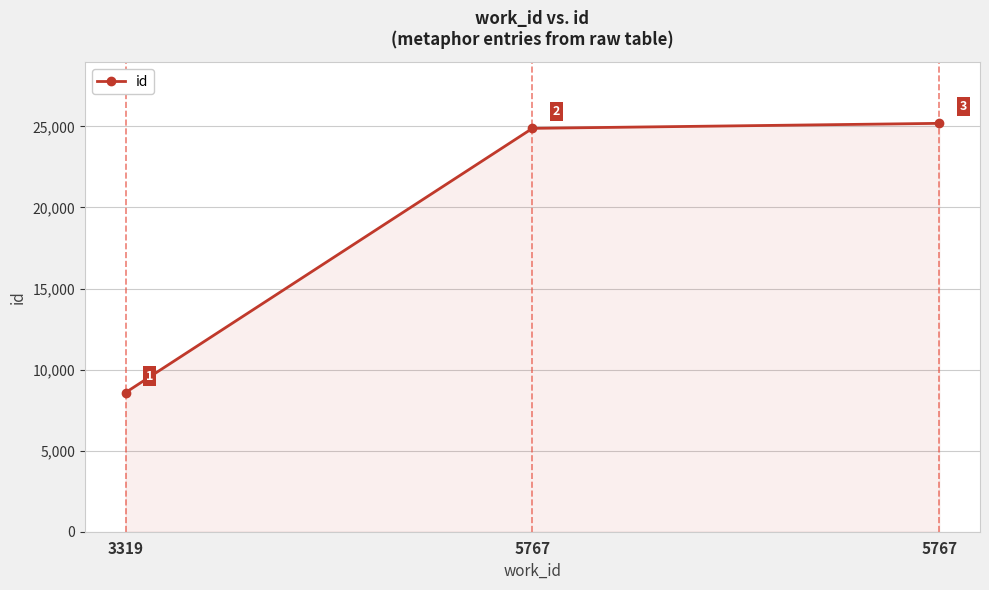

At which label is the value closest to 16888?

5767